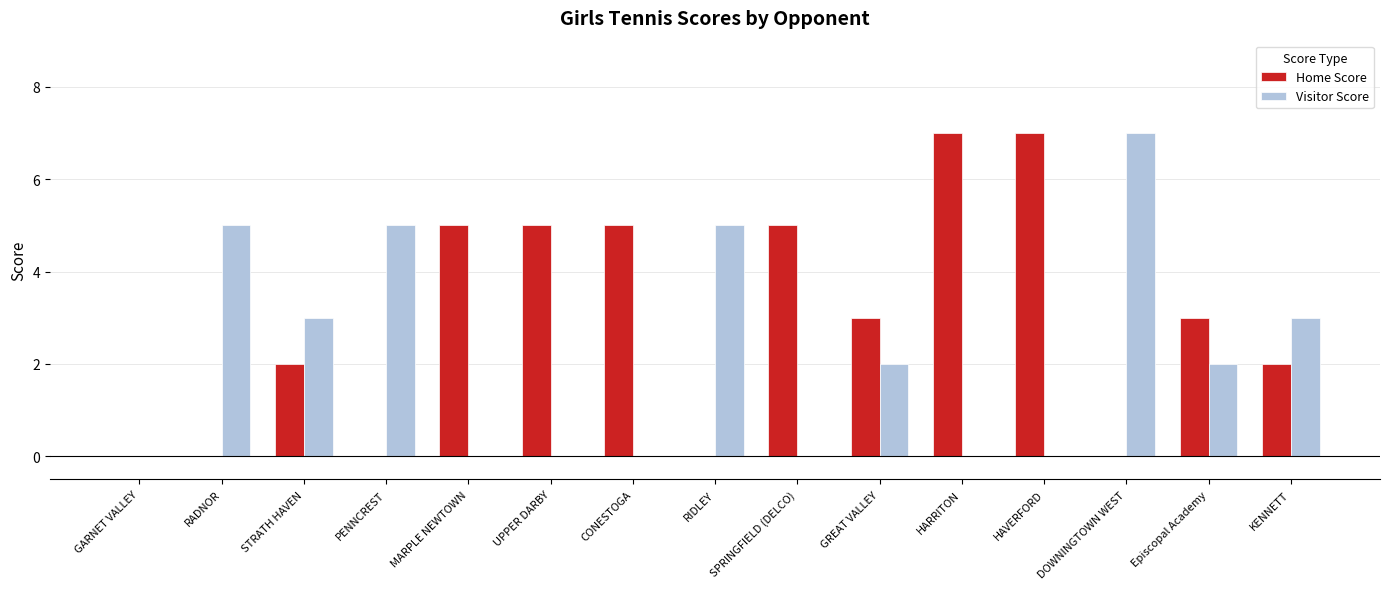

Reading left to right, extract all data points from this chart.

Home Score: 0	0	2	0	5	5	5	0	5	3	7	7	0	3	2
Visitor Score: 0	5	3	5	0	0	0	5	0	2	0	0	7	2	3